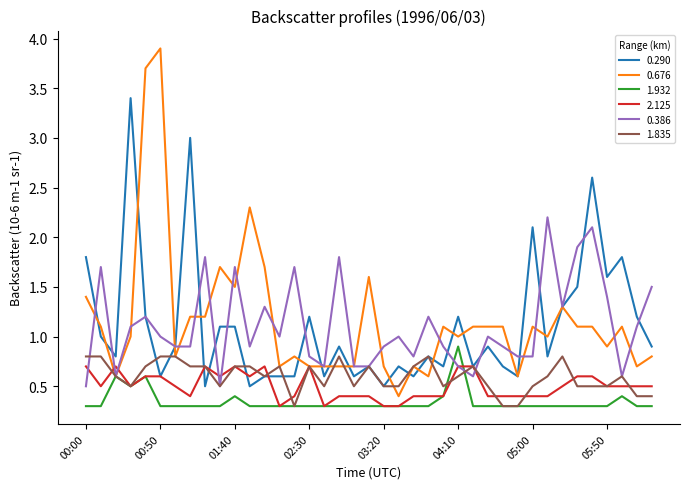

Which series has the largest range (max minus min)?

0.676